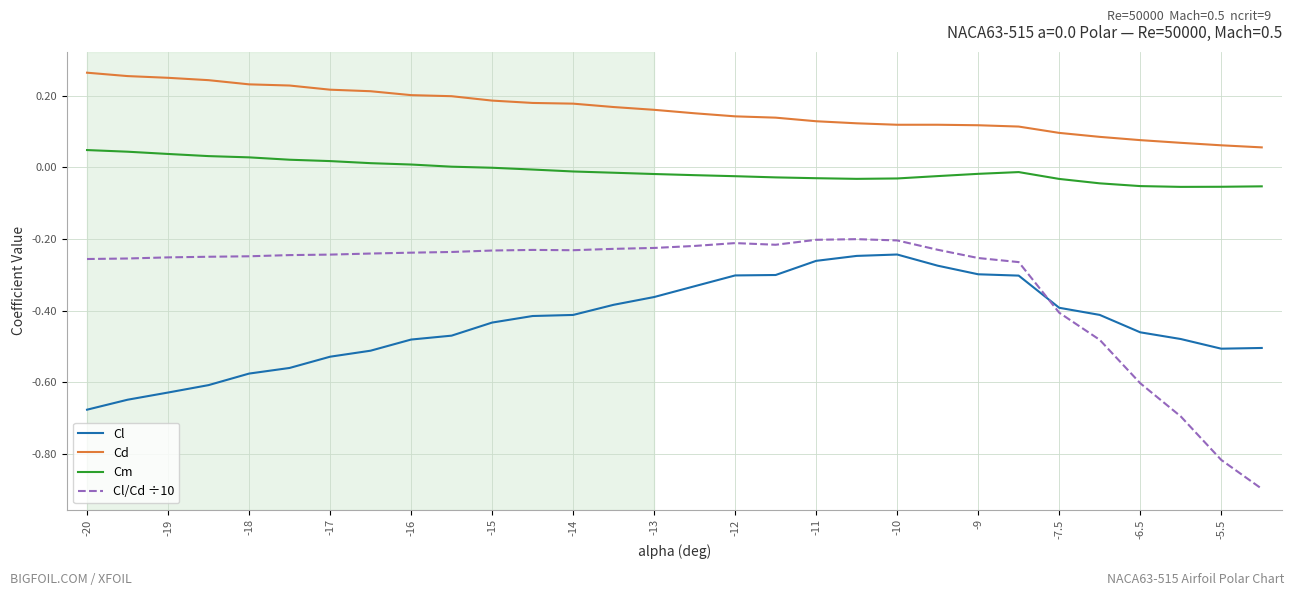

What is the smallest value displayed?

-0.9